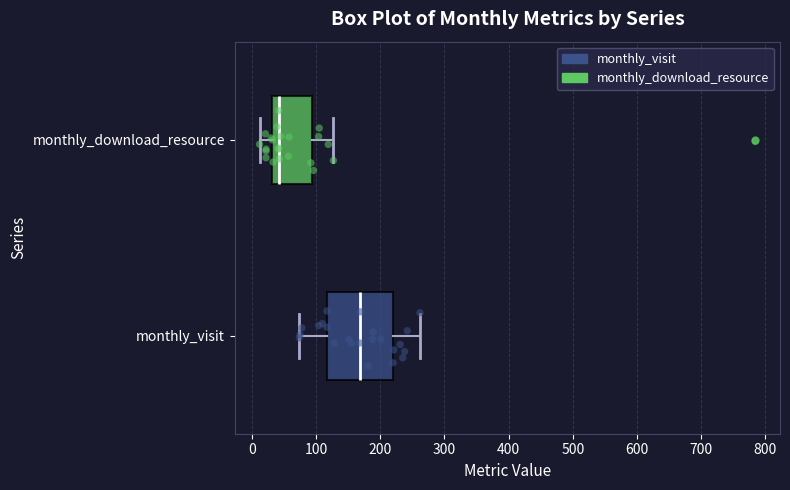

Which box's median line is the furthest to the left?

monthly_download_resource